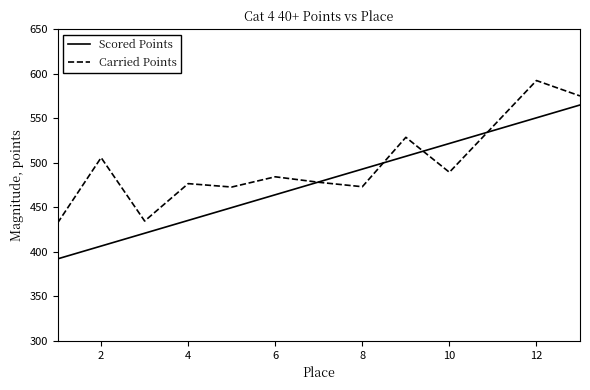

Which series has the largest total across all categories?

Carried Points